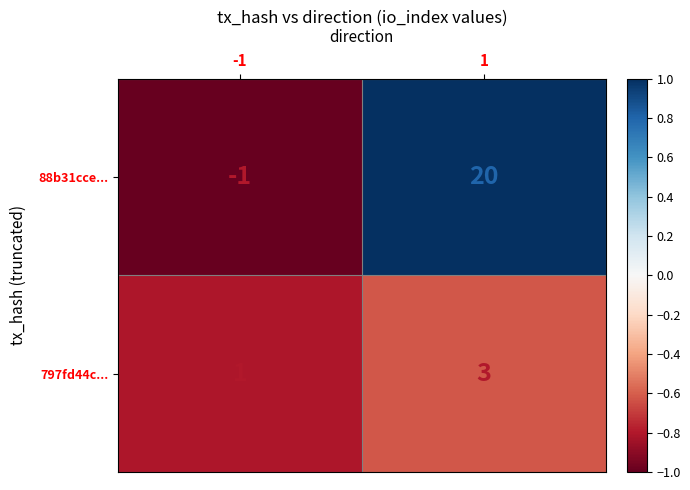

What value does the 88b31cce... series have at 1, to the nearest 10?

20